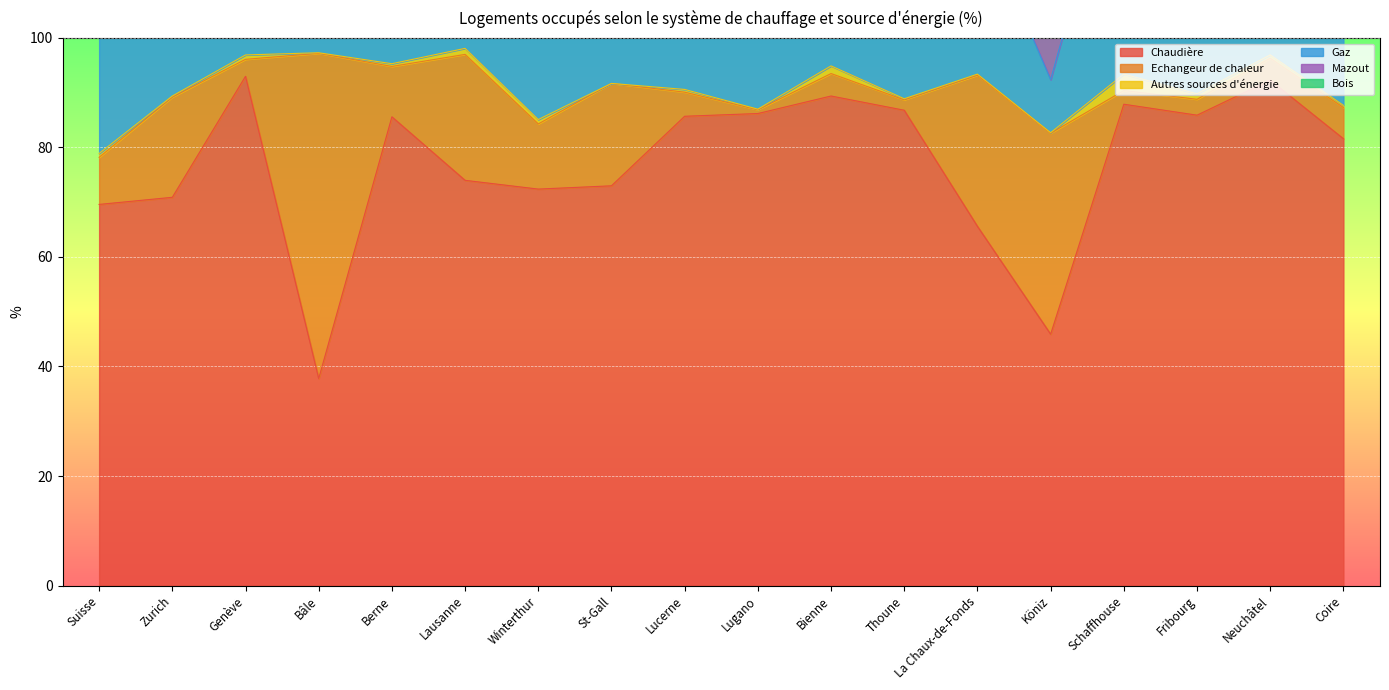

Reading left to right, list all the values displayed in this chart.

Chaudière: Suisse=69.6	Zurich=70.9	Genève=93.0	Bâle=37.8	Berne=85.6	Lausanne=74.0	Winterthur=72.4	St-Gall=73.0	Lucerne=85.7	Lugano=86.2	Bienne=89.4	Thoune=86.8	La Chaux-de-Fonds=65.6	Köniz=45.9	Schaffhouse=87.9	Fribourg=85.9	Neuchâtel=92.3	Coire=81.6
Echangeur de chaleur: Suisse=8.6	Zurich=18.3	Genève=3.1	Bâle=59.4	Berne=9.2	Lausanne=23.0	Winterthur=11.9	St-Gall=18.7	Lucerne=4.4	Lugano=0.7	Bienne=4.1	Thoune=1.9	La Chaux-de-Fonds=27.6	Köniz=36.7	Schaffhouse=2.5	Fribourg=2.9	Neuchâtel=4.0	Coire=5.7
Autres sources d'énergie: Suisse=0.7	Zurich=0.2	Genève=0.8	Bâle=0.1	Berne=0.5	Lausanne=1.1	Winterthur=0.8	St-Gall=0.0	Lucerne=0.5	Lugano=0.1	Bienne=1.4	Thoune=0.2	La Chaux-de-Fonds=0.2	Köniz=0.1	Schaffhouse=3.0	Fribourg=1.0	Neuchâtel=0.6	Coire=0.4
Gaz: Suisse=25.1	Zurich=48.6	Genève=39.2	Bâle=28.9	Berne=46.8	Lausanne=32.5	Winterthur=27.7	St-Gall=42.1	Lucerne=53.5	Lugano=29.5	Bienne=51.6	Thoune=42.1	La Chaux-de-Fonds=30.0	Köniz=9.7	Schaffhouse=47.1	Fribourg=52.3	Neuchâtel=49.9	Coire=55.1
Mazout: Suisse=39.9	Zurich=21.5	Genève=52.4	Bâle=8.1	Berne=37.3	Lausanne=40.0	Winterthur=43.4	St-Gall=29.7	Lucerne=31.4	Lugano=56.9	Bienne=35.1	Thoune=43.4	La Chaux-de-Fonds=35.7	Köniz=32.3	Schaffhouse=37.7	Fribourg=33.1	Neuchâtel=41.3	Coire=25.3
Bois: Suisse=5.9	Zurich=1.1	Genève=1.0	Bâle=0.8	Berne=1.9	Lausanne=1.0	Winterthur=3.0	St-Gall=1.7	Lucerne=1.1	Lugano=0.6	Bienne=2.0	Thoune=1.8	La Chaux-de-Fonds=1.4	Köniz=3.9	Schaffhouse=1.9	Fribourg=0.3	Neuchâtel=1.2	Coire=1.4